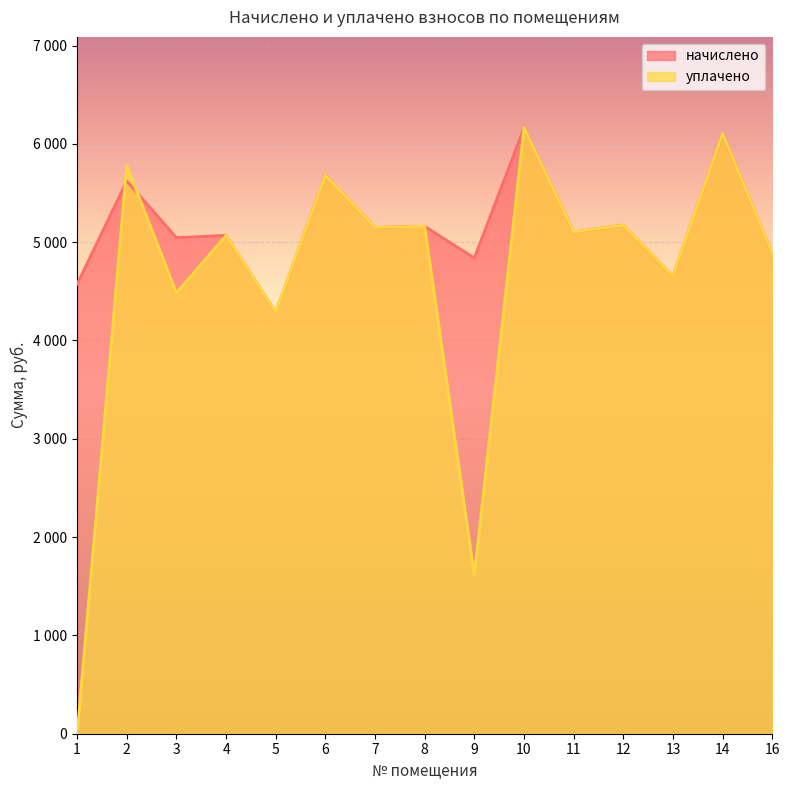

What are all the series names shown in the legend?

начислено, уплачено